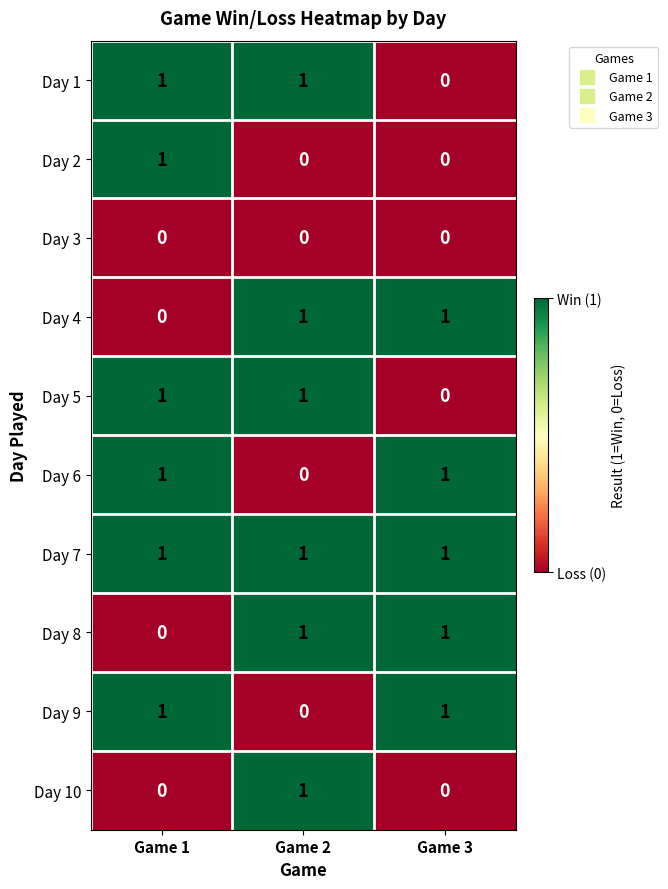

The Day 8 series shows 1 at Game 1. True or false?

False